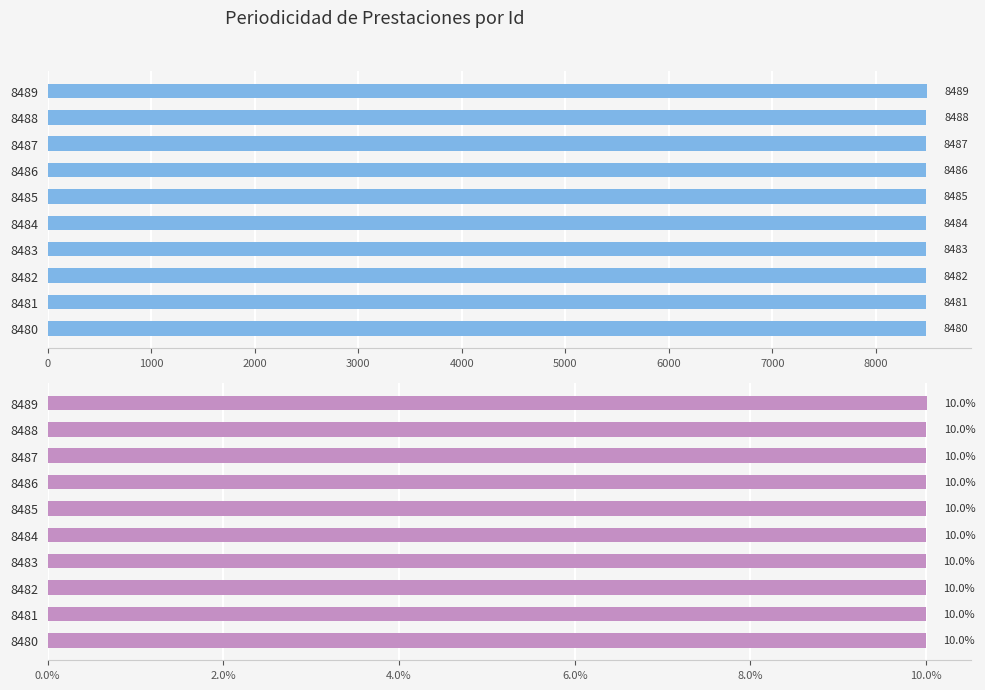

What is the minimum value for Percentage?

10.0